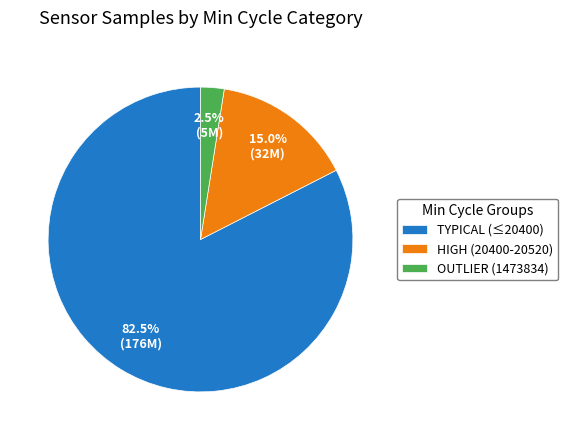

Do HIGH (20400-20520) and TYPICAL (≤20400) together represent more than half of the pie?

Yes